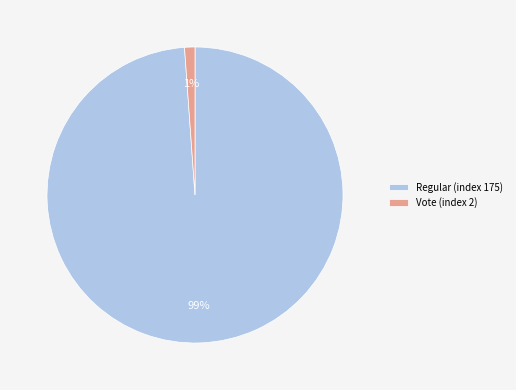

Is there any slice that represents more than half of the pie?

Yes